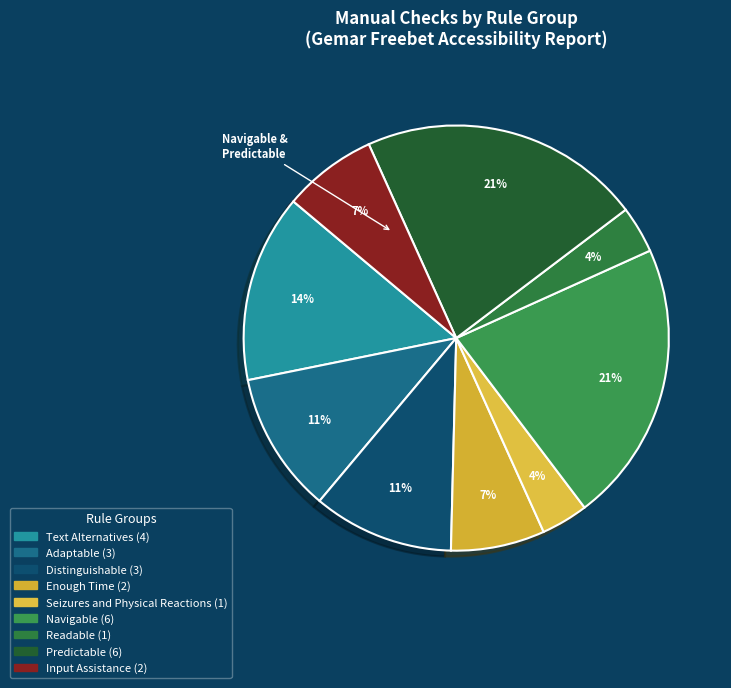

To the nearest percent, what is the average slice percentage?

11%